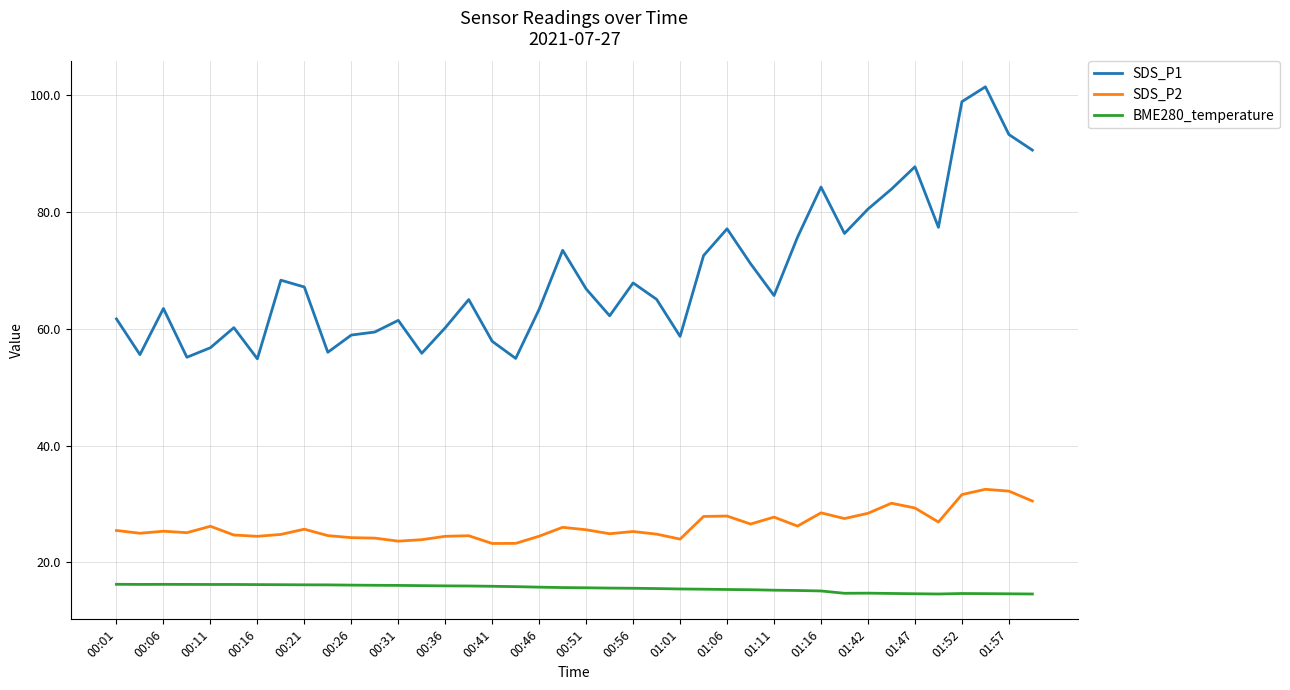

List the series in order of their peak value, highest first.

SDS_P1, SDS_P2, BME280_temperature